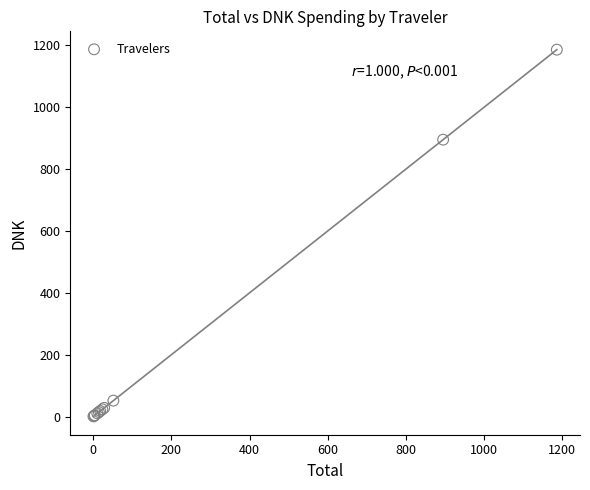

What Y value in the scatter plot is closest to 593?

895.3